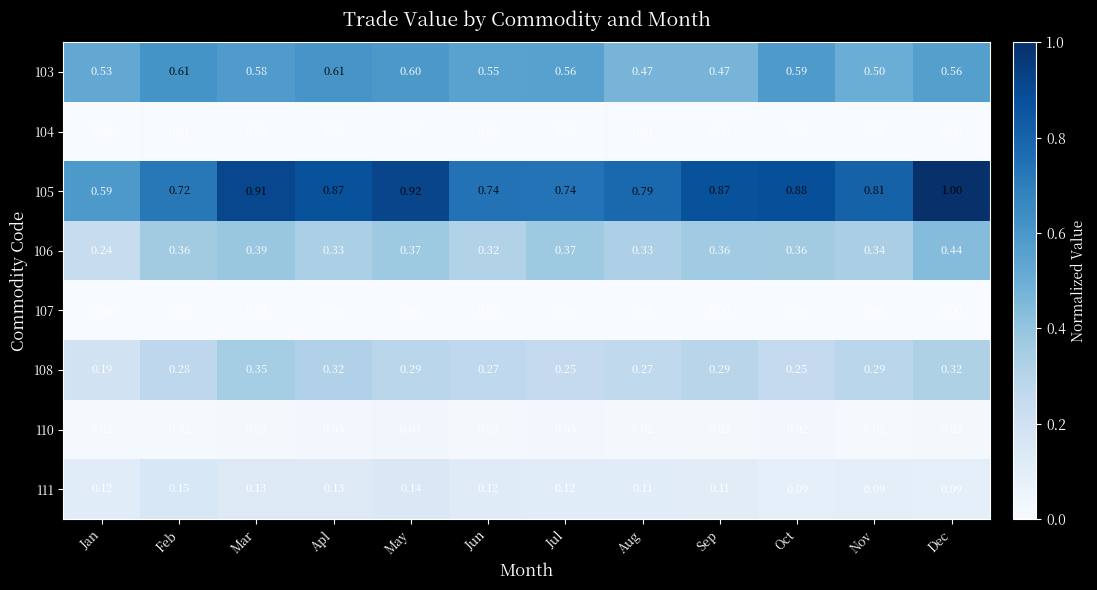

At which category is the sum across all series the highest?

Dec